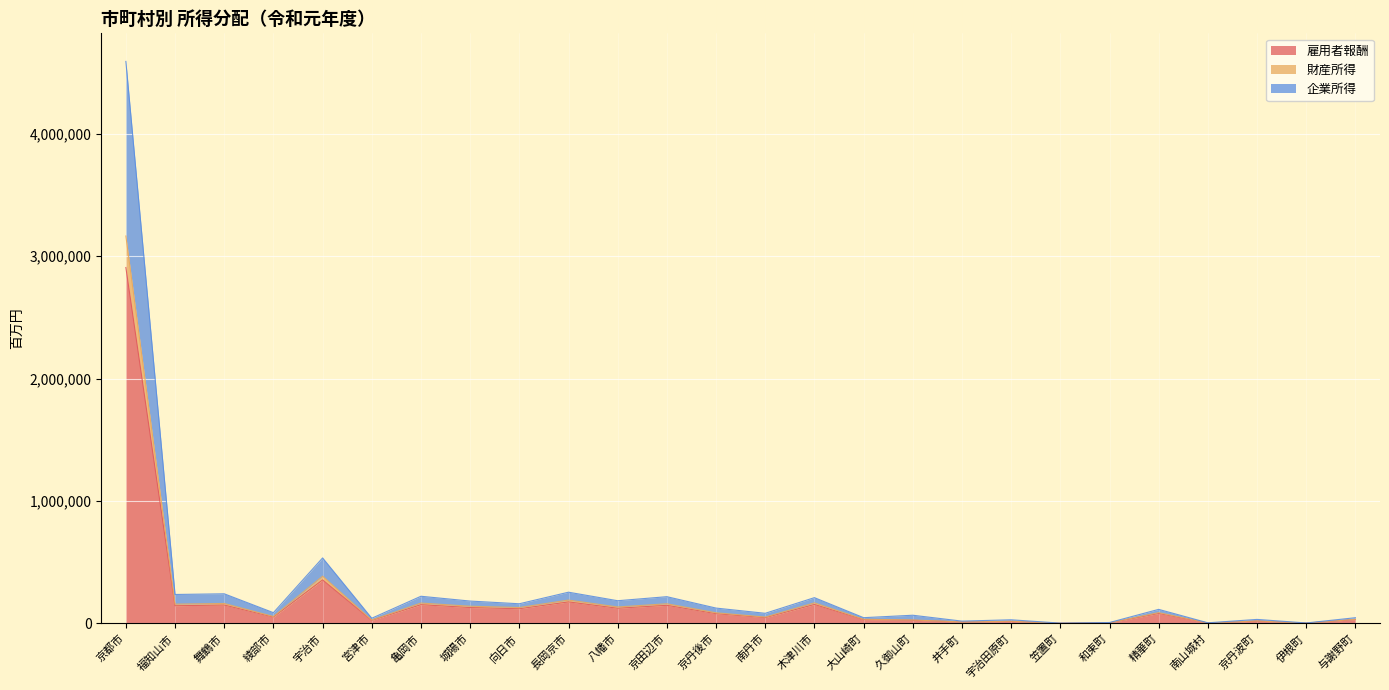

Where is the first local minimum for 企業所得?

福知山市